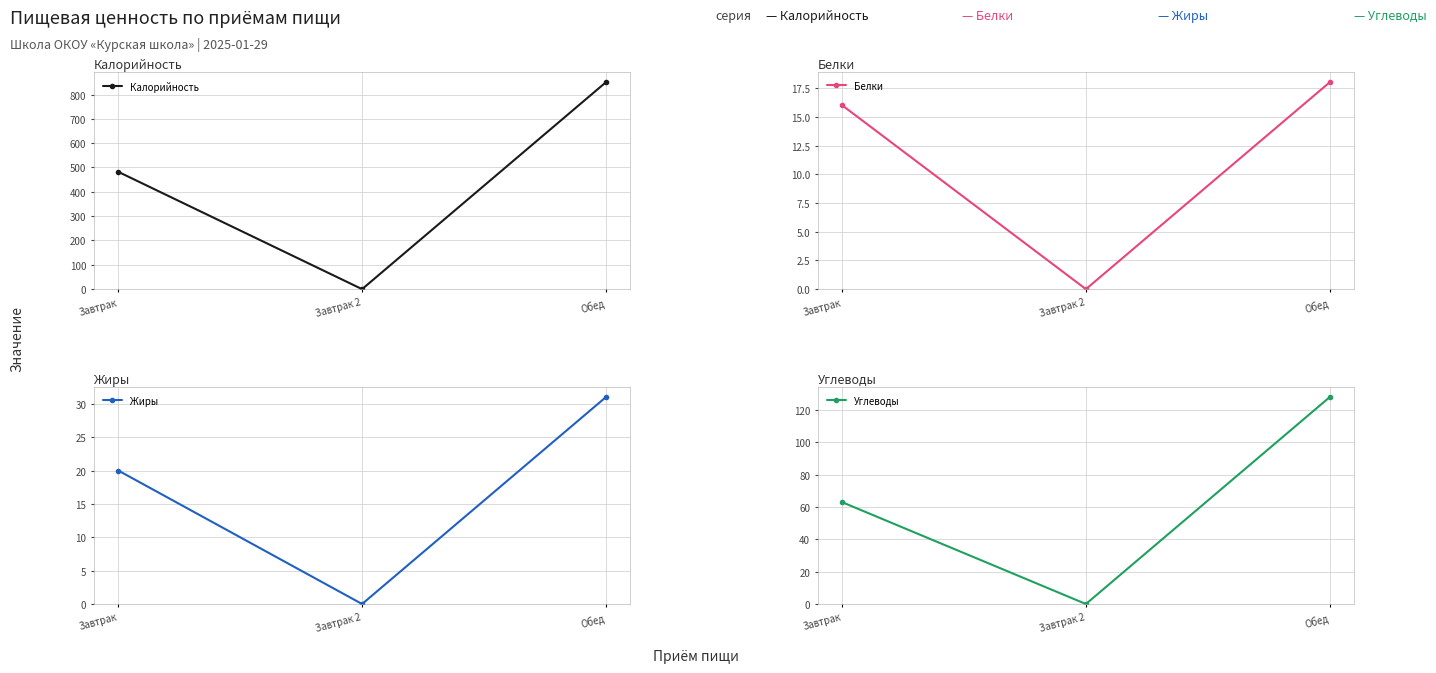

Where does the Жиры series first go above 20?

Обед